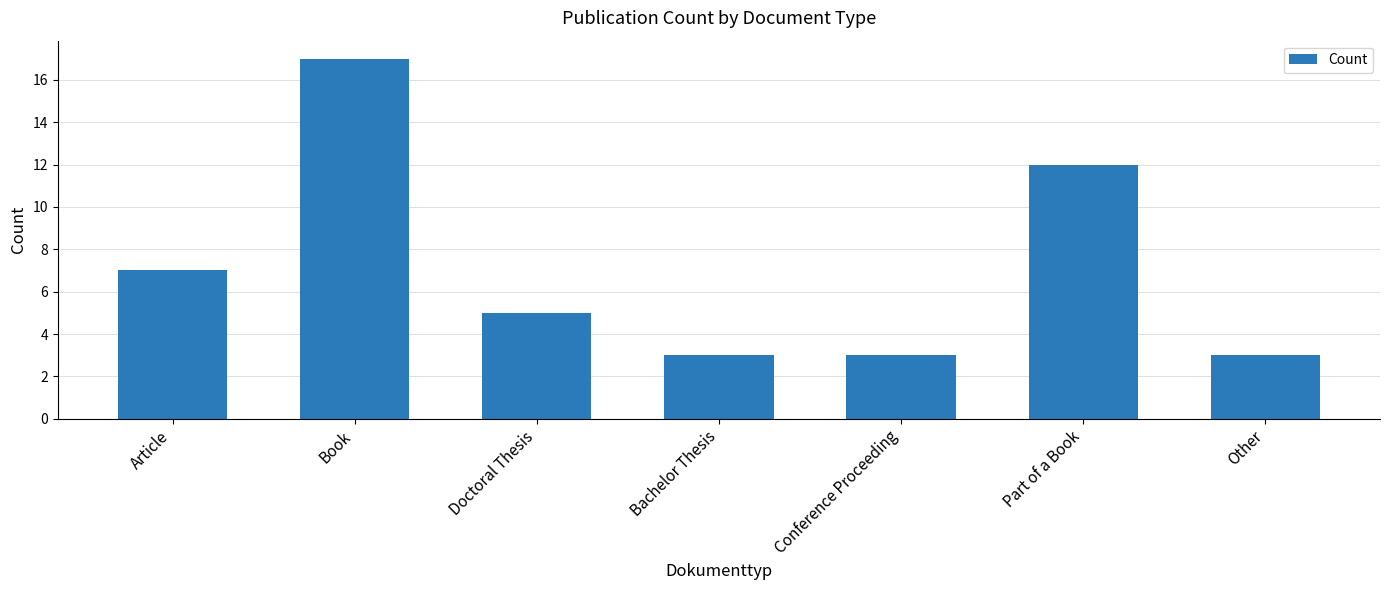

What is the label of the 4th bar from the left?

Bachelor Thesis